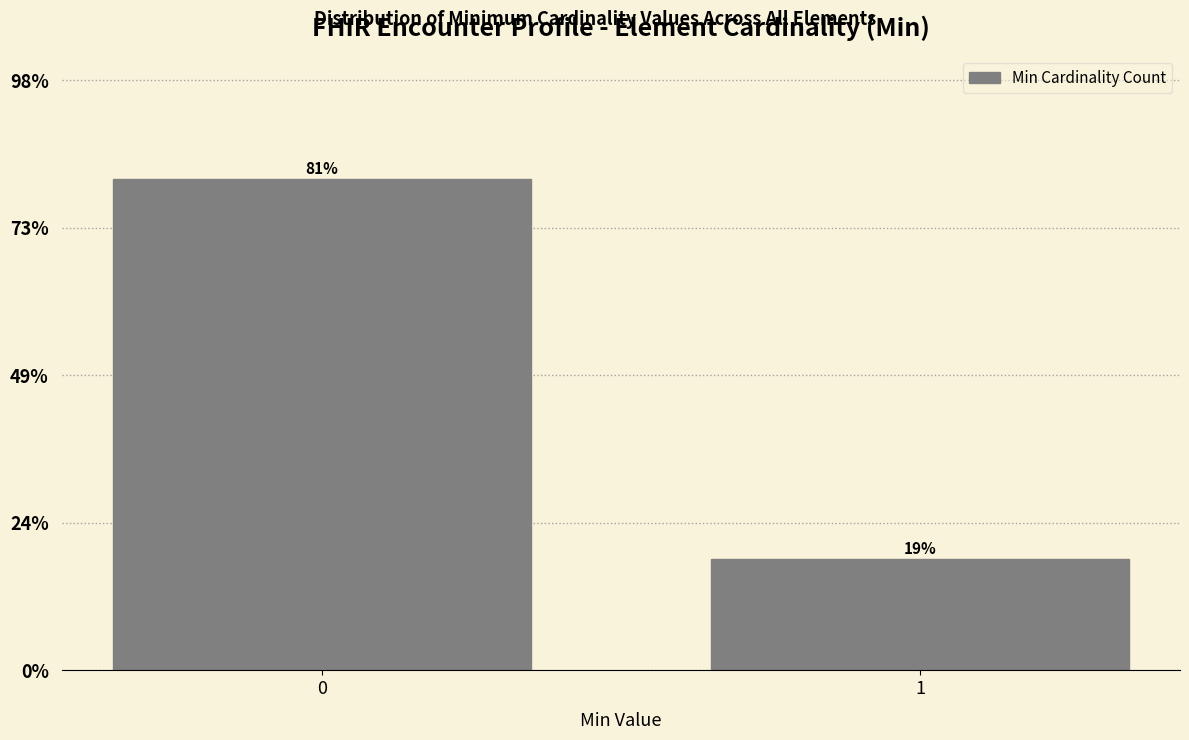

Does the chart contain any negative values?

No